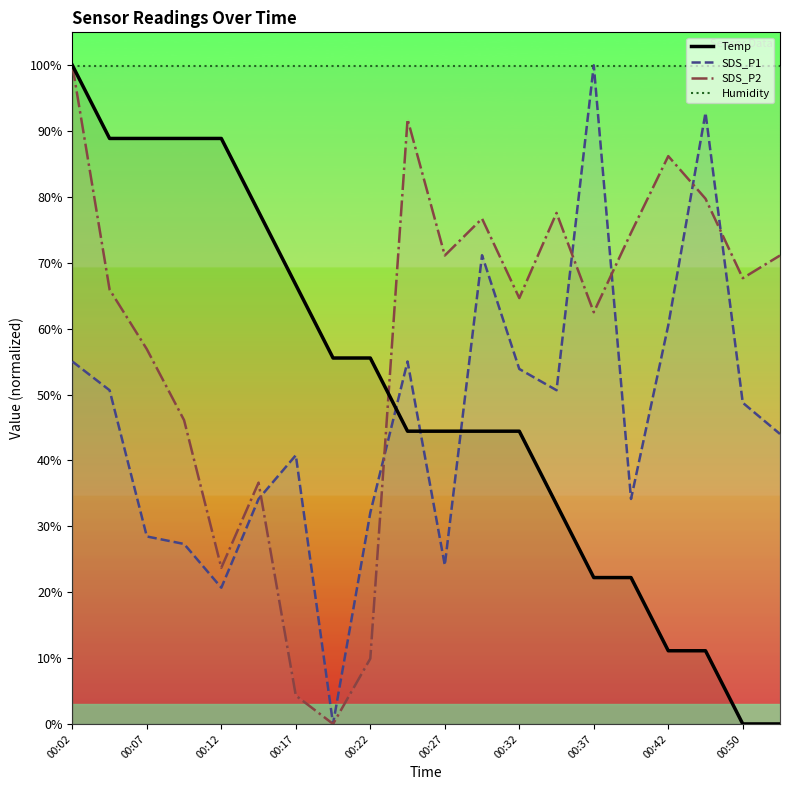

Reading left to right, list all the values displayed in this chart.

Temp: 100.0	88.9	88.9	88.9	88.9	77.8	66.7	55.6	55.6	44.4	44.4	44.4	44.4	33.3	22.2	22.2	11.1	11.1	0.0	0.0
SDS_P1: 55.0	50.7	28.5	27.3	20.7	34.2	40.8	0.0	32.1	55.0	24.1	71.2	53.9	50.7	100.0	34.2	60.5	92.8	48.8	44.0
SDS_P2: 100.0	65.9	56.9	46.1	23.7	36.6	4.3	0.0	9.9	91.8	71.1	76.7	64.7	77.6	62.5	74.6	86.2	79.7	67.7	71.1
Humidity: 99.9	99.9	99.9	99.9	99.9	99.9	99.9	99.9	99.9	99.9	99.9	99.9	99.9	99.9	99.9	99.9	99.9	99.9	99.9	99.9